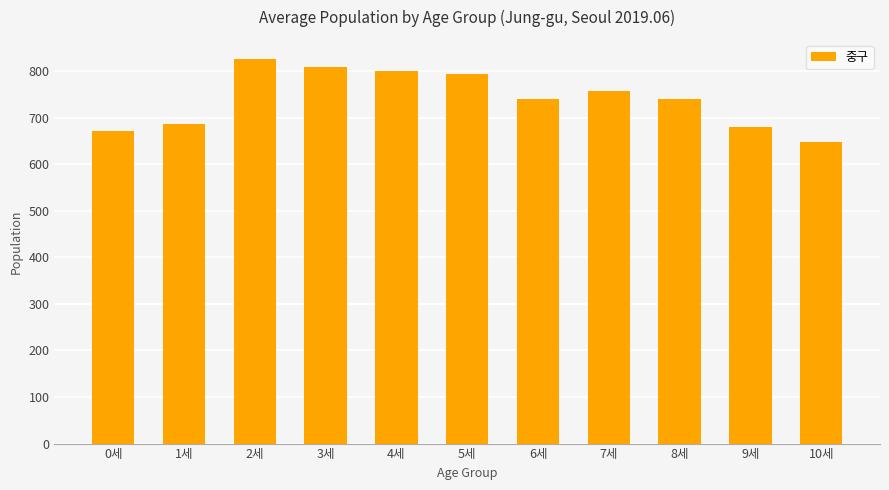

What value does the data have at 0세, to the nearest 50?

650